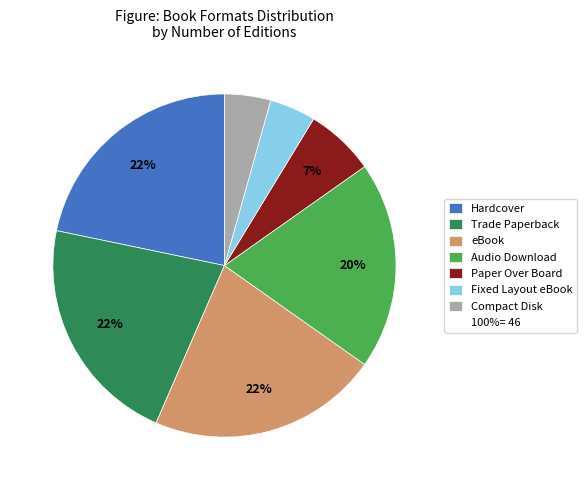

Is there any slice that represents more than half of the pie?

No